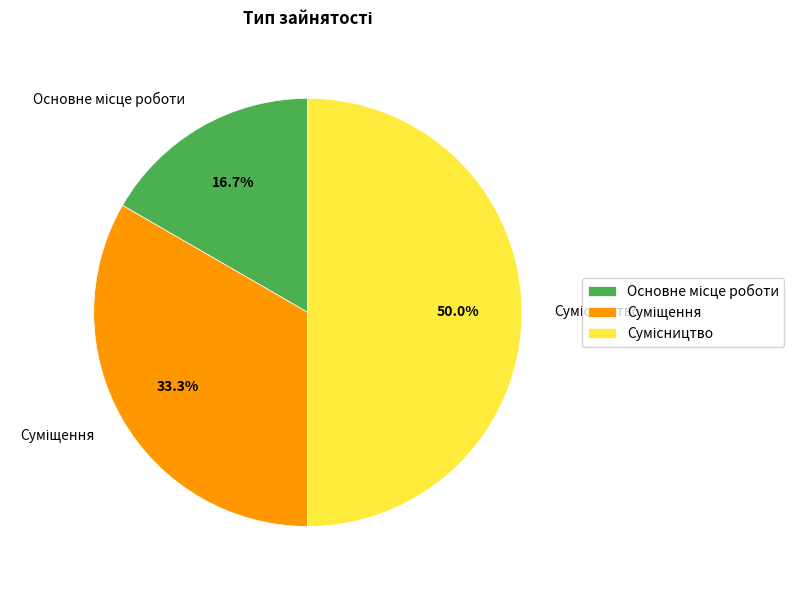

Does any single category account for the majority?

No